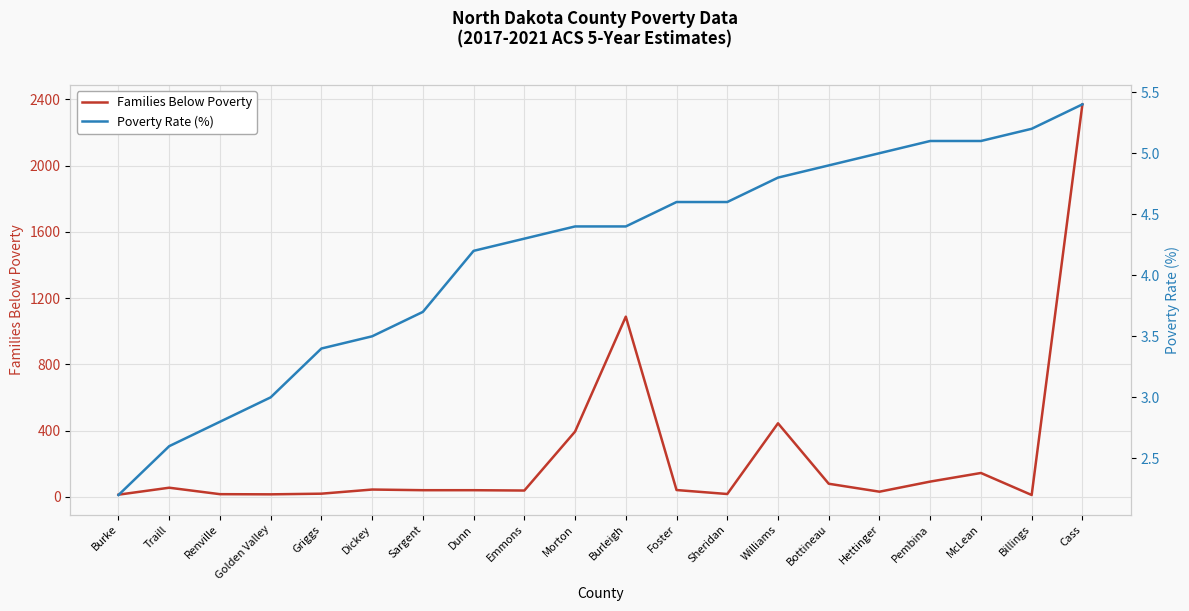

Is the value of Poverty Rate (%) at Golden Valley greater than the value of Families Below Poverty at Dickey?

No